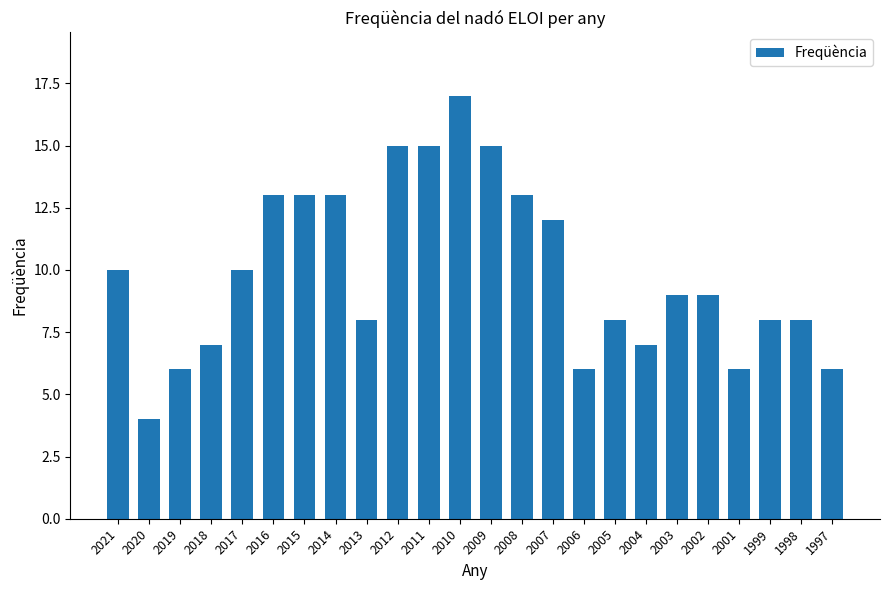

True or false: the data shows 10 at 2017.

True